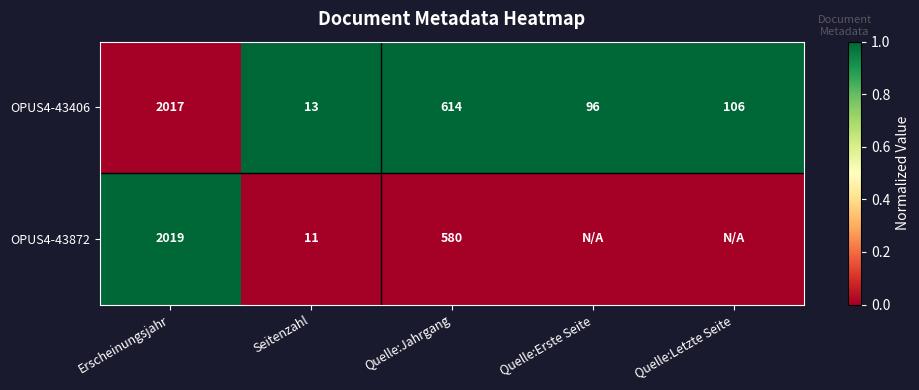

Between Quelle:Jahrgang and Seitenzahl, which is larger?

Quelle:Jahrgang